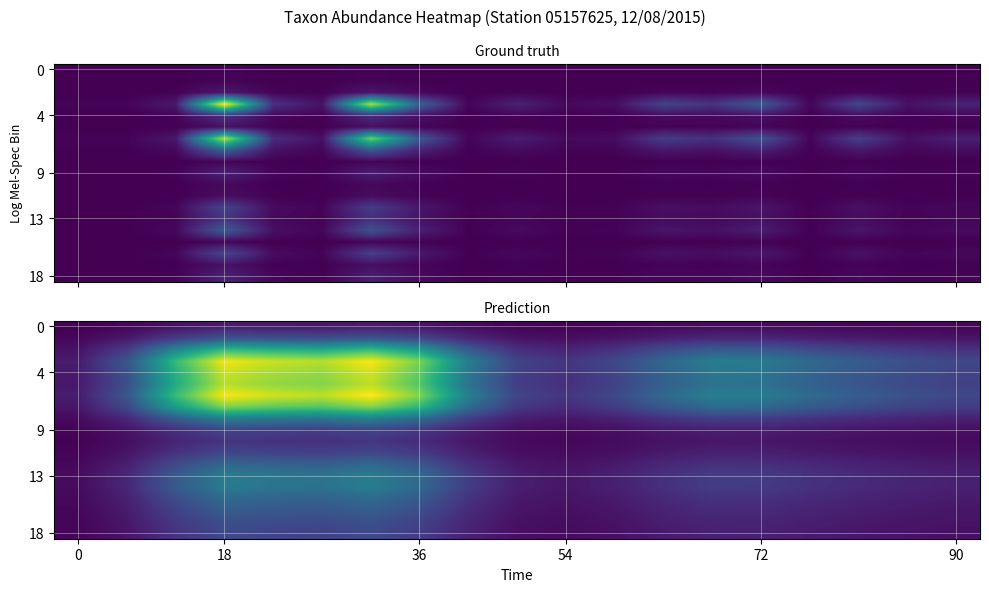

How many series are shown in this chart?

19